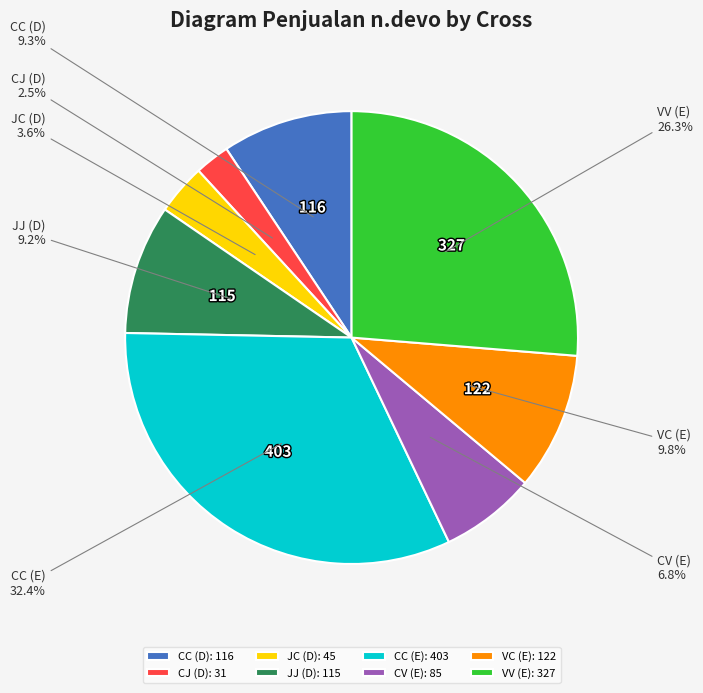

Which category has the smallest portion of the pie?

CJ (D)